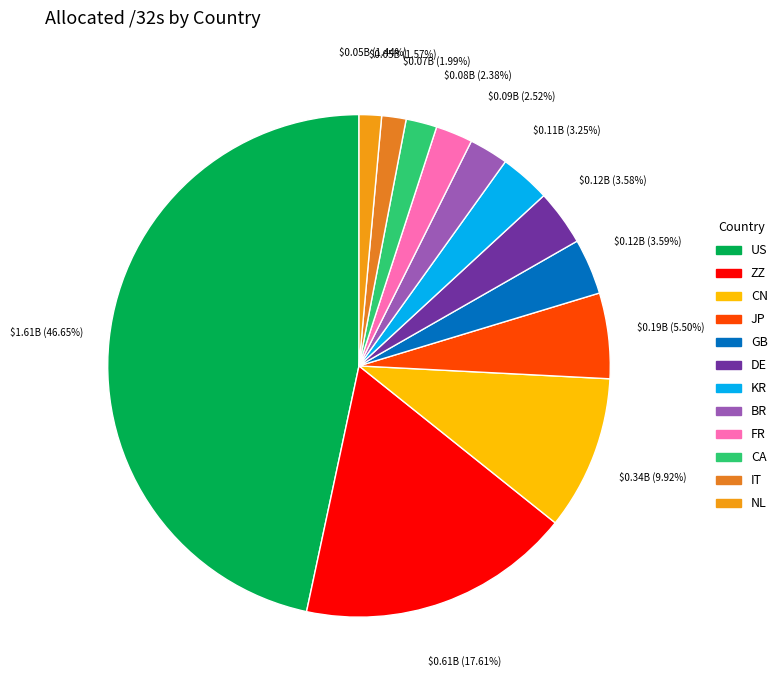

Is there any slice that represents more than half of the pie?

No